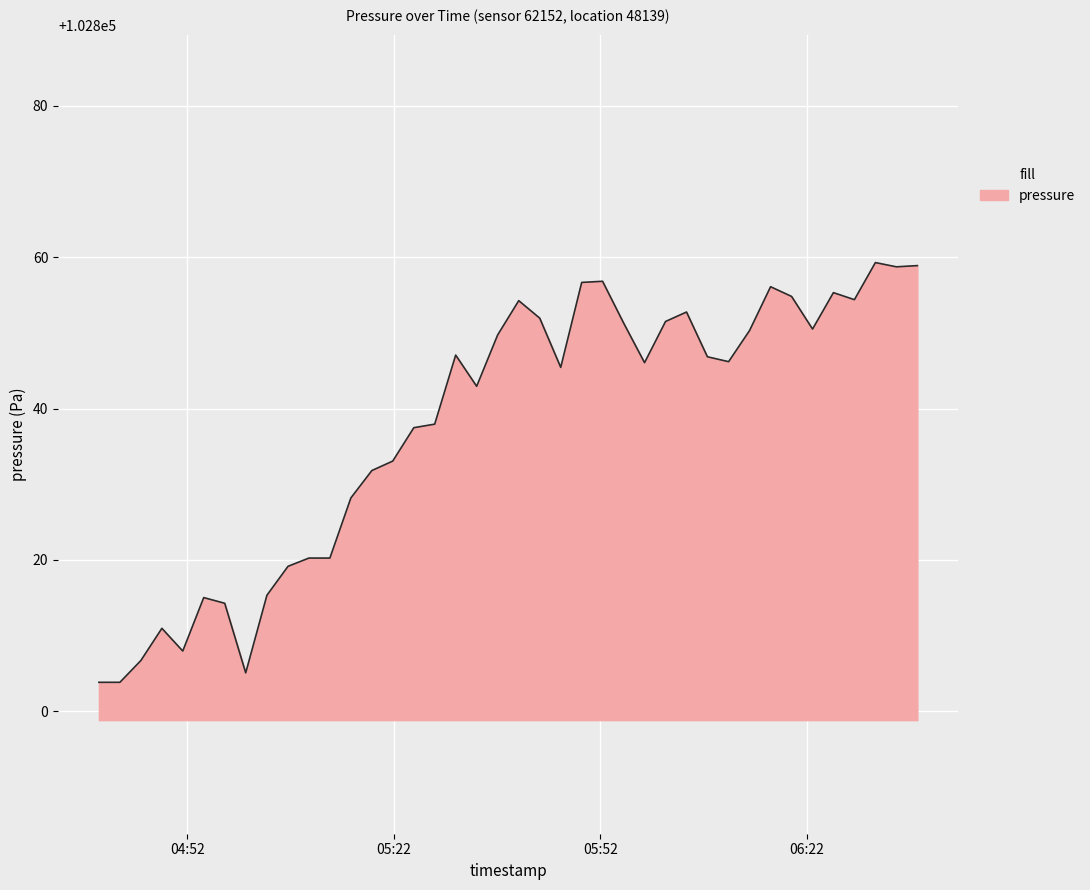

What is the greatest value displayed?

102859.3